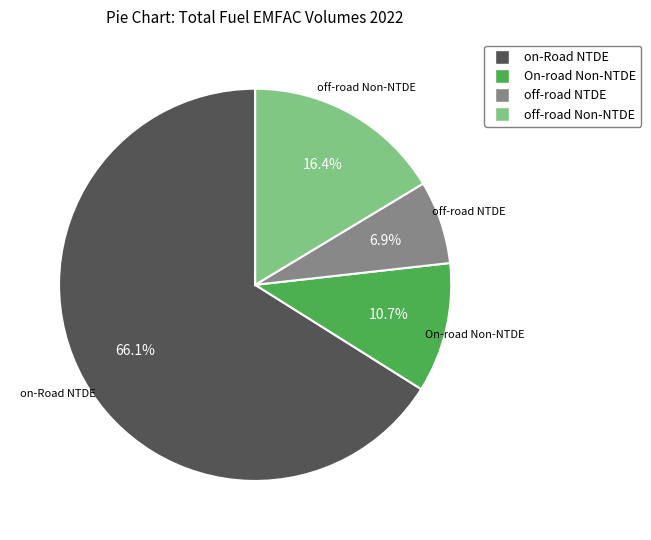

What portion of the pie excludes off-road NTDE?

93.1%